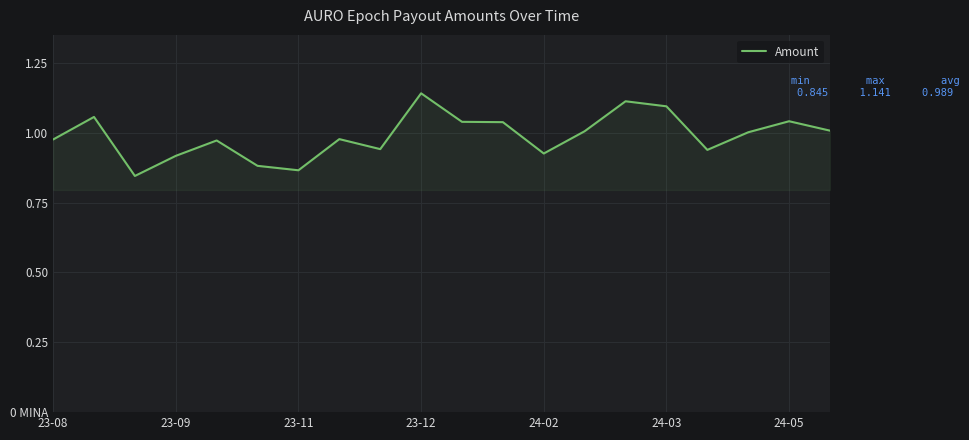

What is the difference between the second highest and second lowest values?

0.2